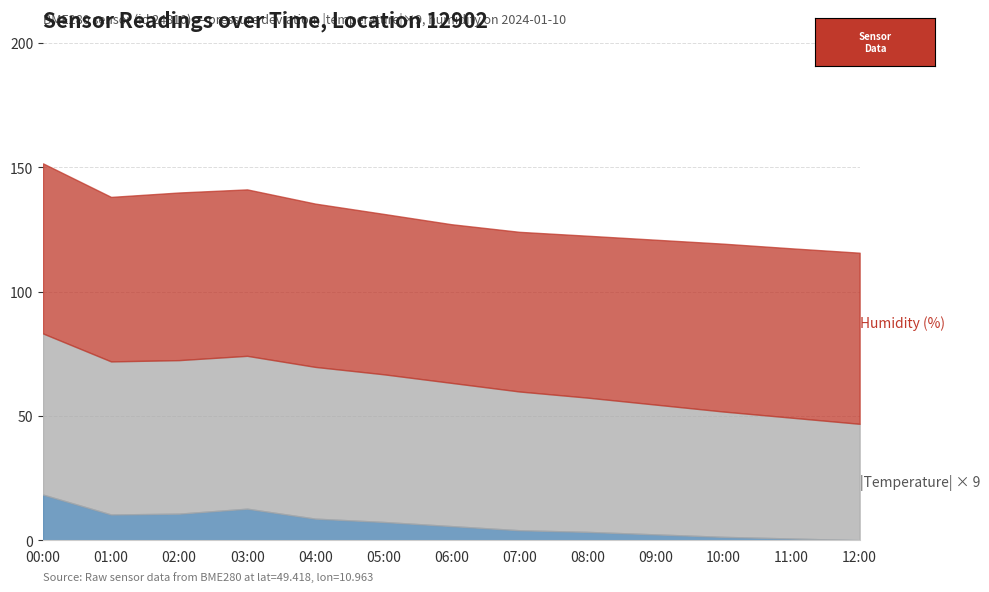

What is the maximum value for pressure_norm?

18.3